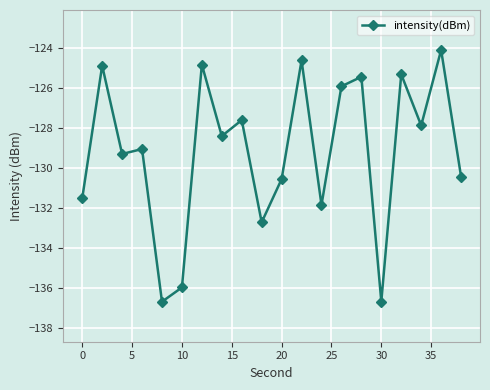

What is the average value?

-129.2